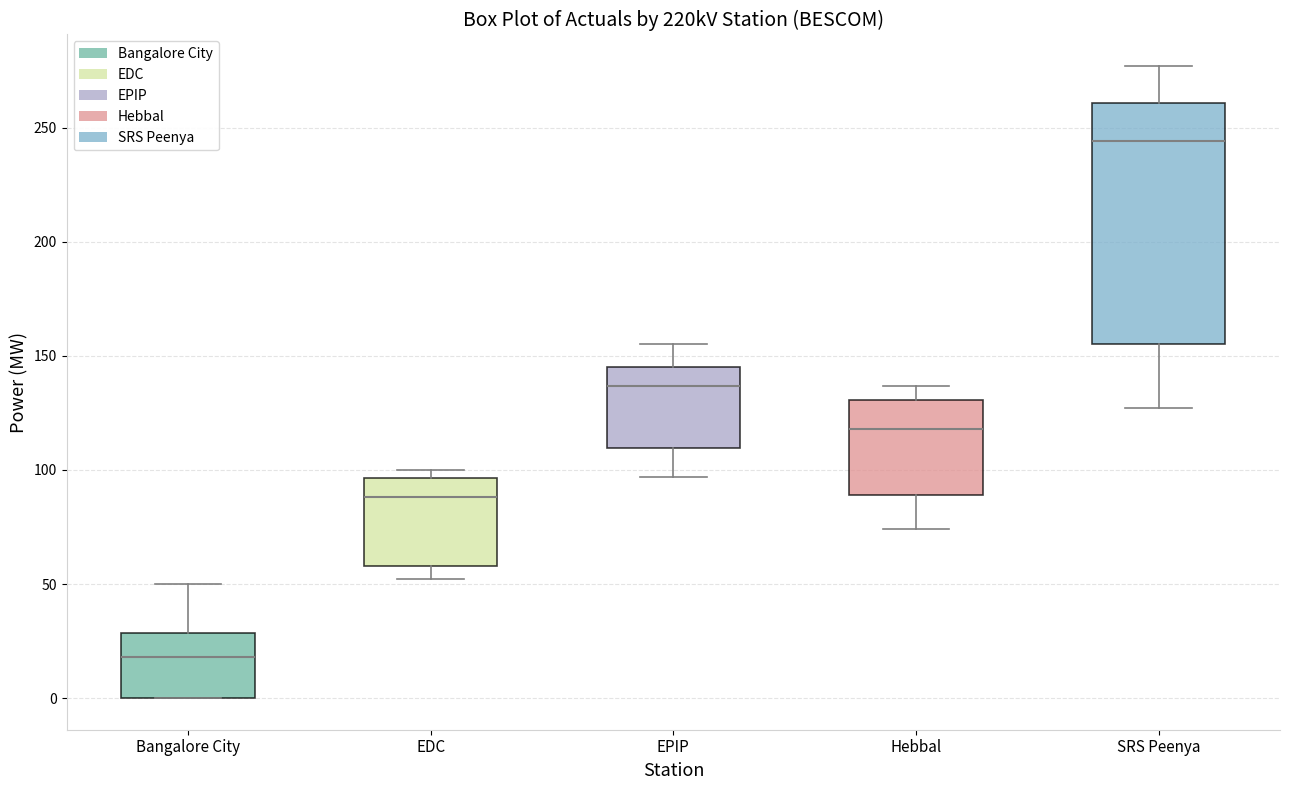

Where is the lower edge of the box for SRS Peenya on the y-axis? The values are not printed on the chart, so give them approximately, as read against the axis.

155